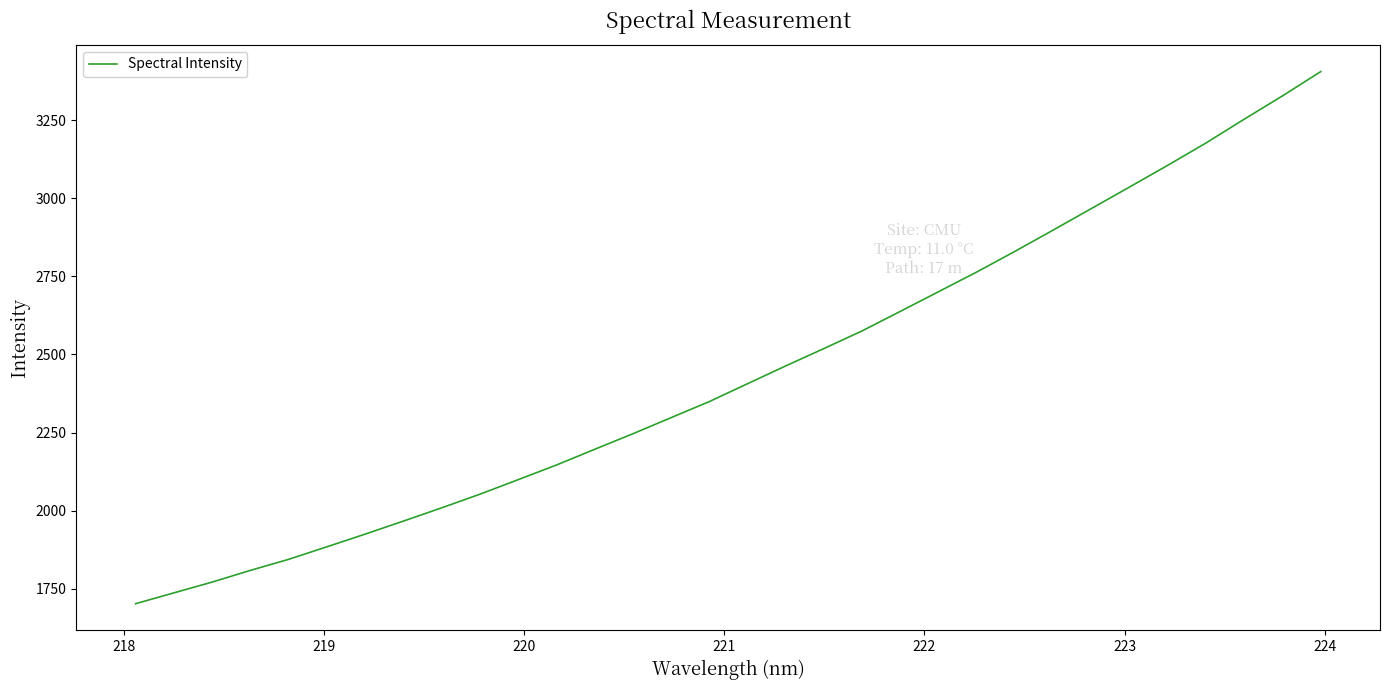

What is the difference between the maximum and minimum values?

1703.3